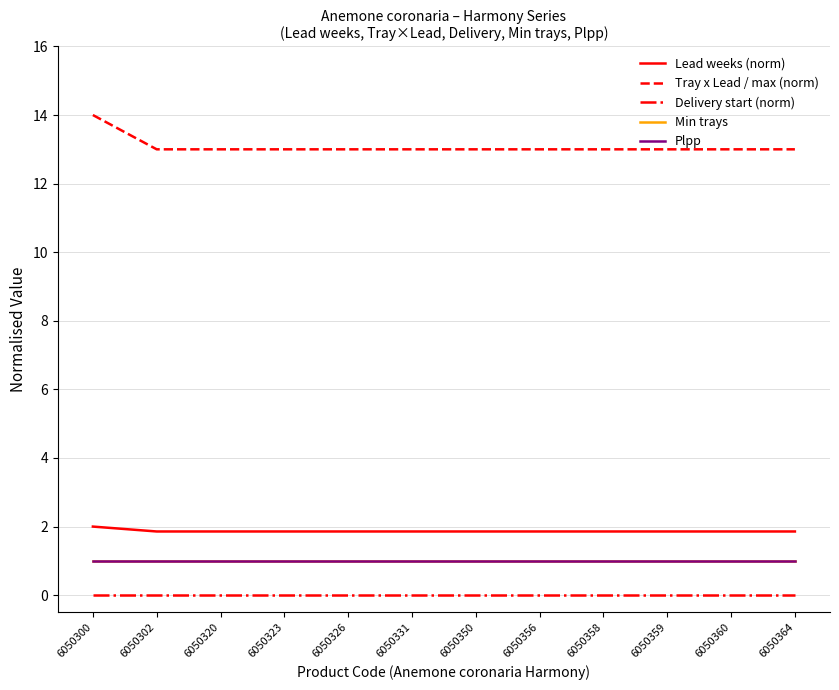

What is the maximum value shown in the chart?

14.0